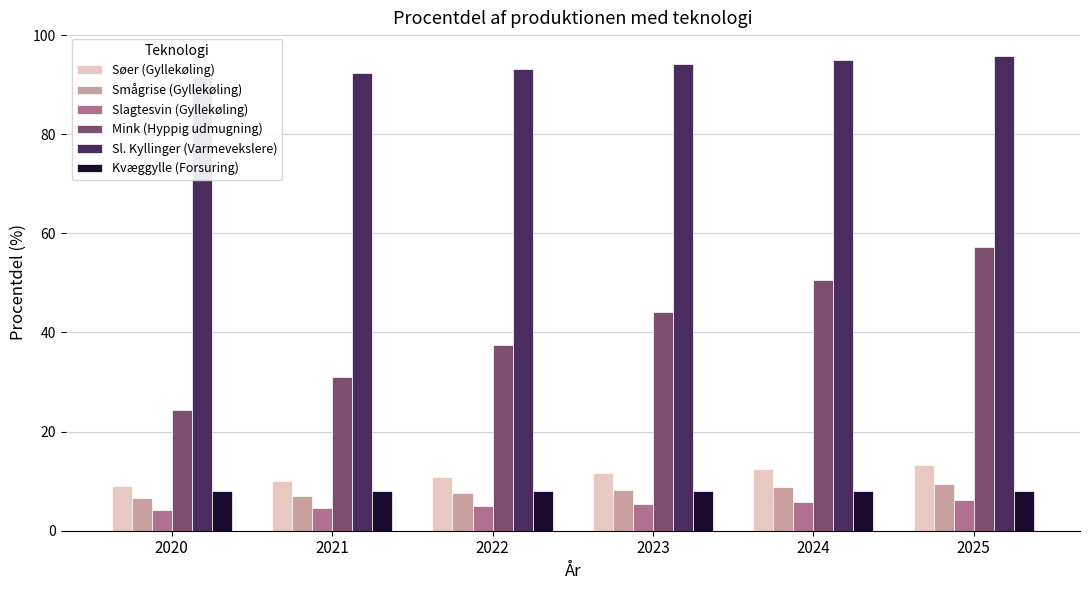

What is the difference between the second highest and minimum values in the Smågrise (Gyllekøling) series?

2.4